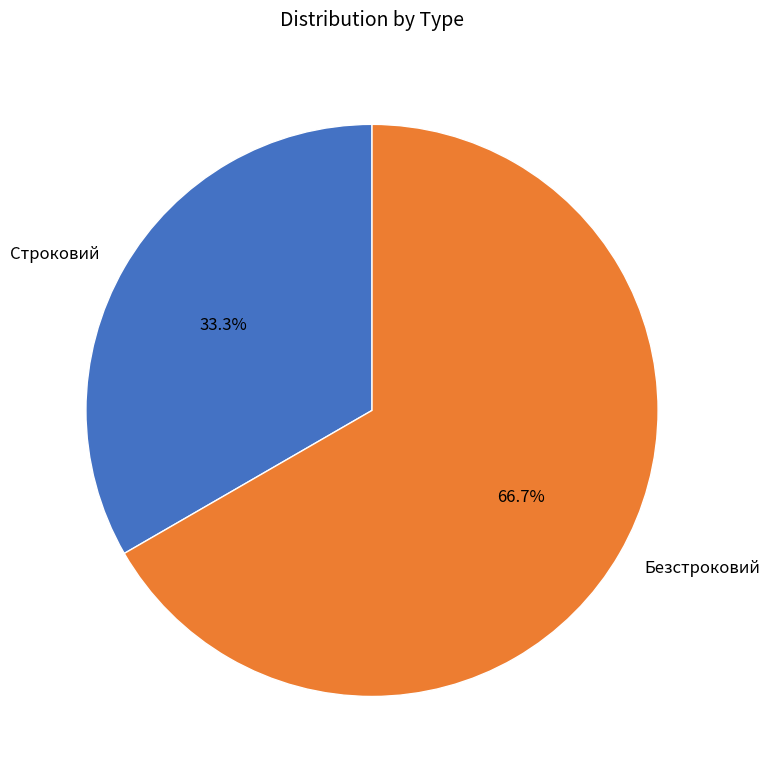

Which category has the biggest portion of the pie?

Безстроковий